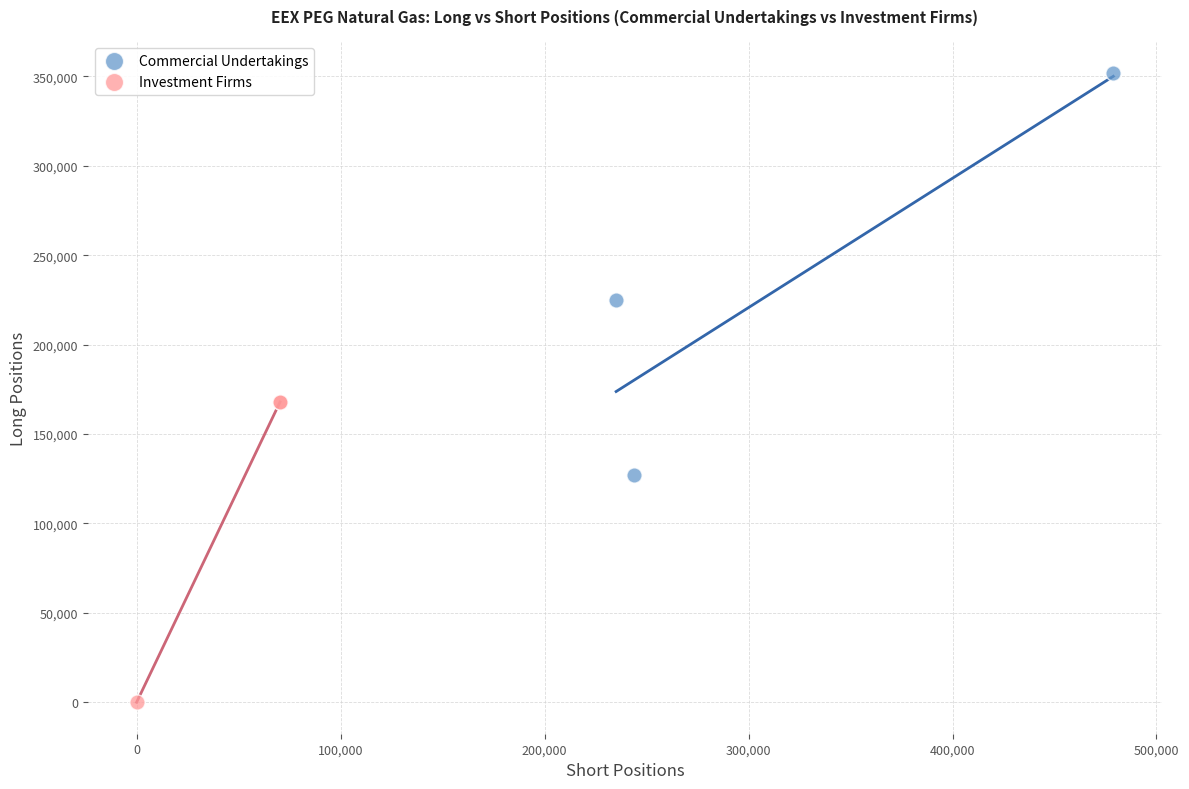

Which series has the widest spread of Y values?

Commercial Undertakings